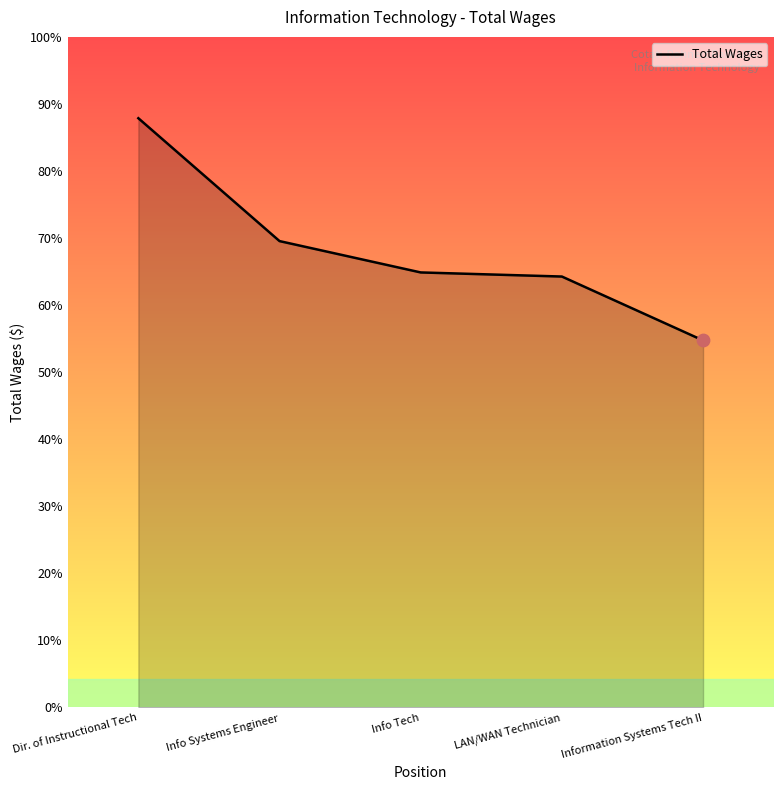

What is the change in value from Info Systems Engineer to LAN/WAN Technician?

-5021